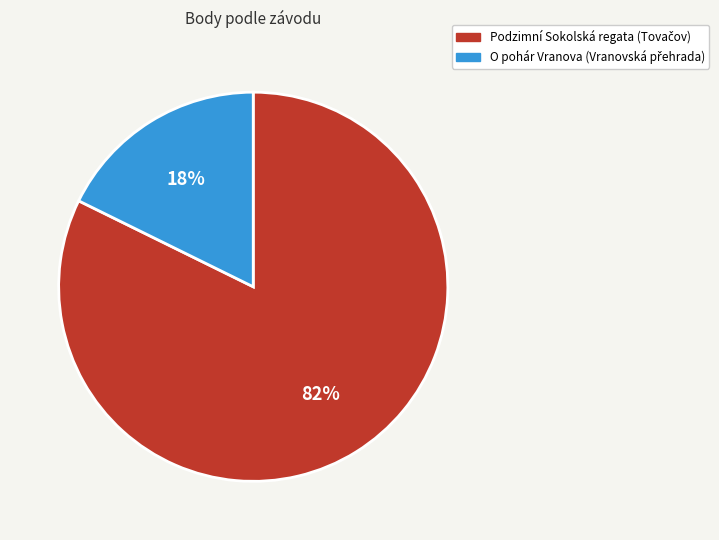

How many segments does this pie chart have?

2